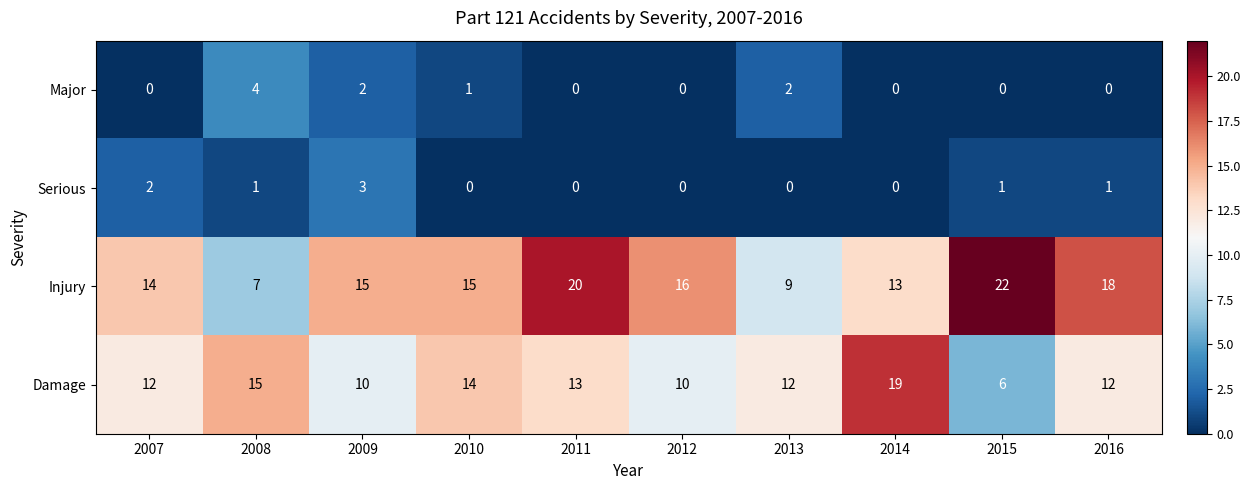

How many categories are shown in the chart?

10